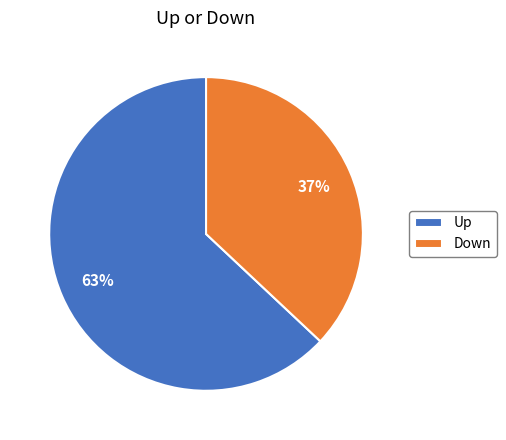

True or false: Down accounts for 51% of the total.

False